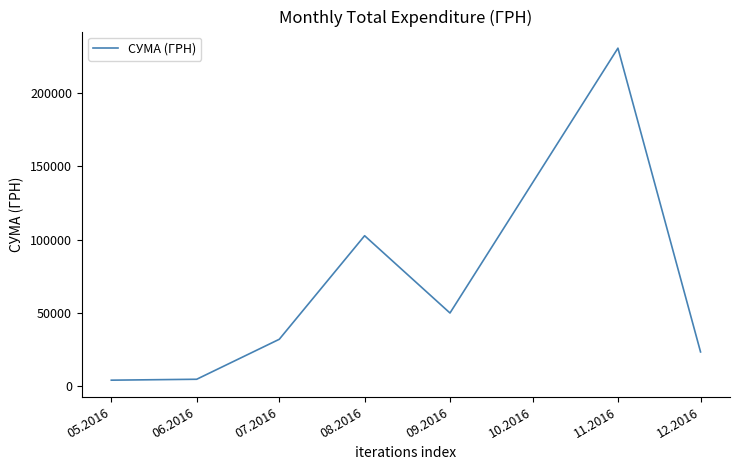

True or false: the data has more than 0 interior local peaks.

True